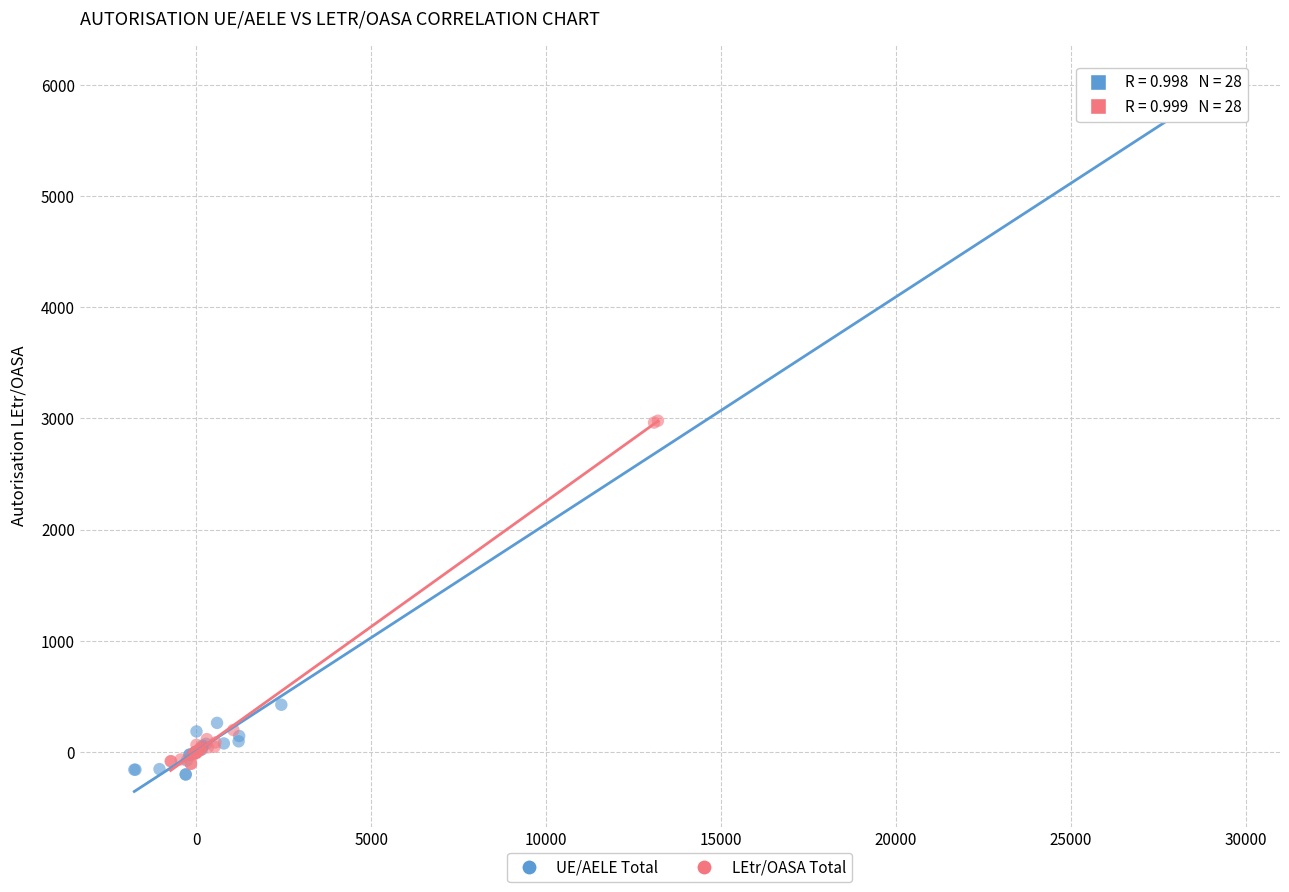

Which series has the largest Y range (max minus min)?

UE/AELE Total